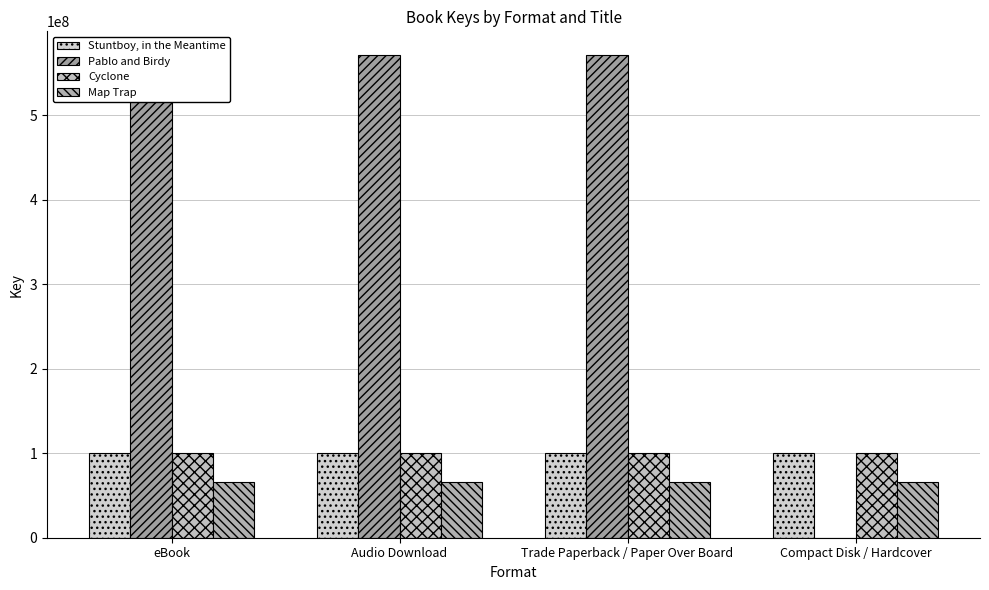

At which label does Cyclone reach its peak?

eBook